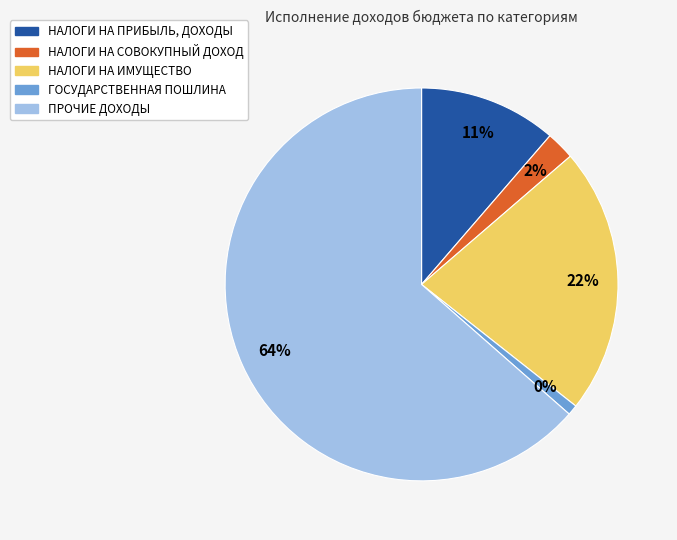

What percentage is the НАЛОГИ НА СОВОКУПНЫЙ ДОХОД slice, to the nearest percent?

2%